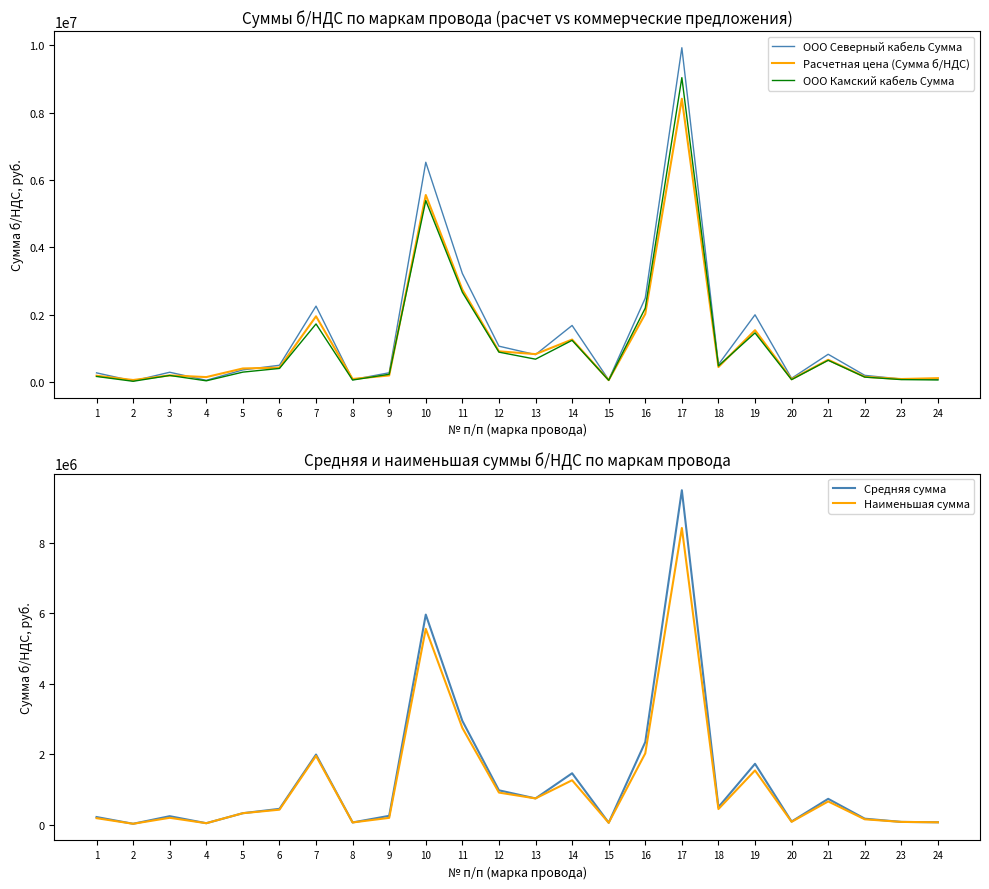

True or false: Наименьшая сумма has a value of 90430.0 at 8.

False